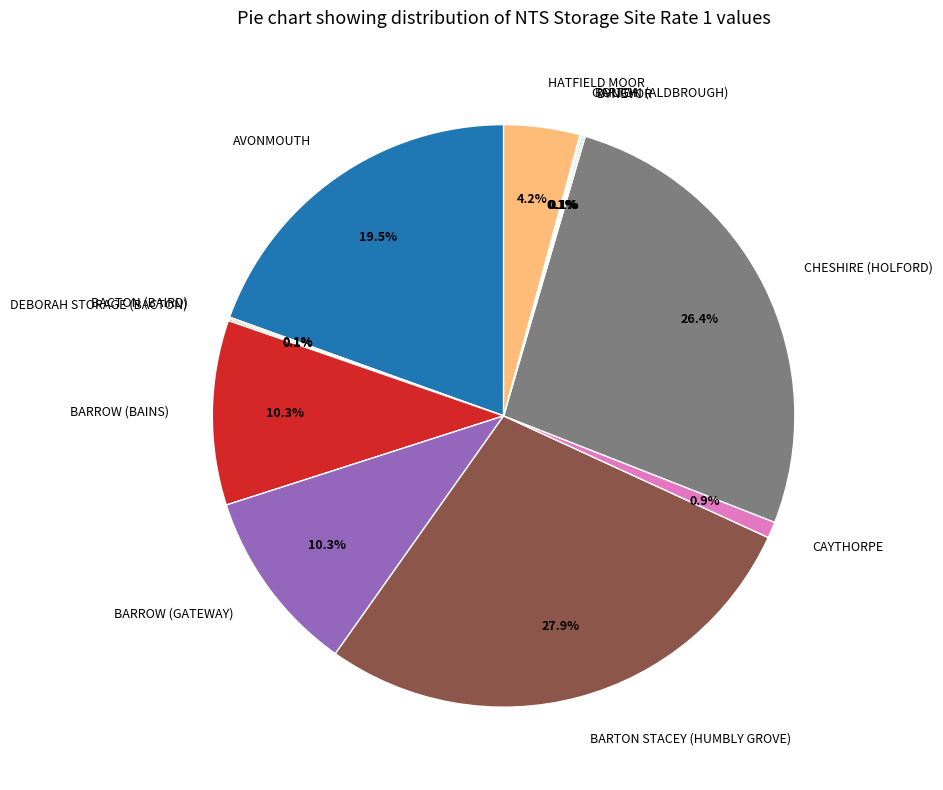

Is there a majority slice in this chart?

No